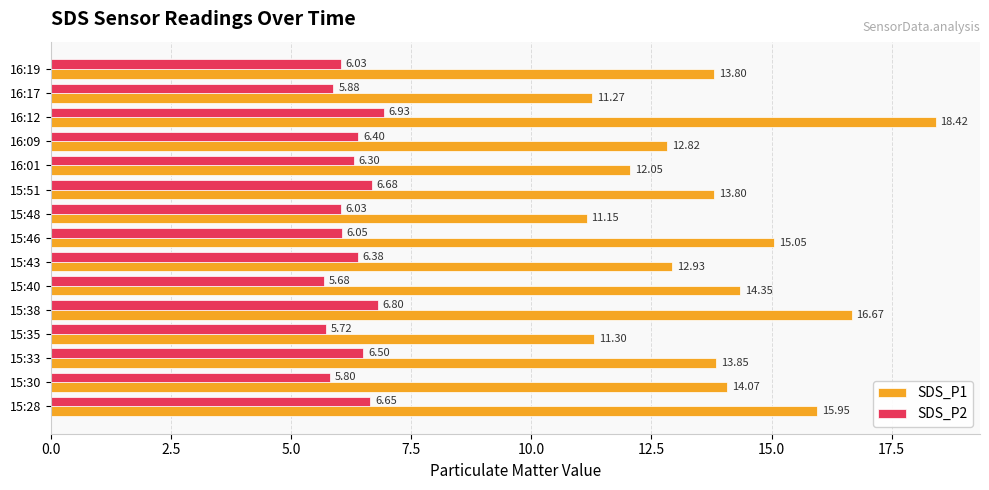

At how many categories does at least one series exceed 7?

15